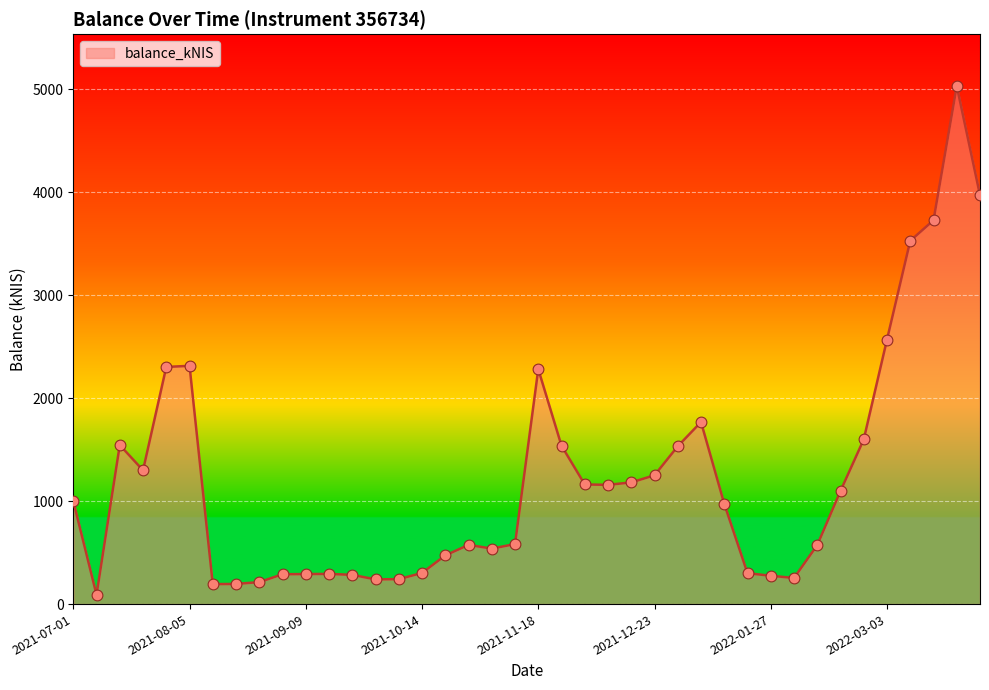

What is the greatest value displayed?

5032.4